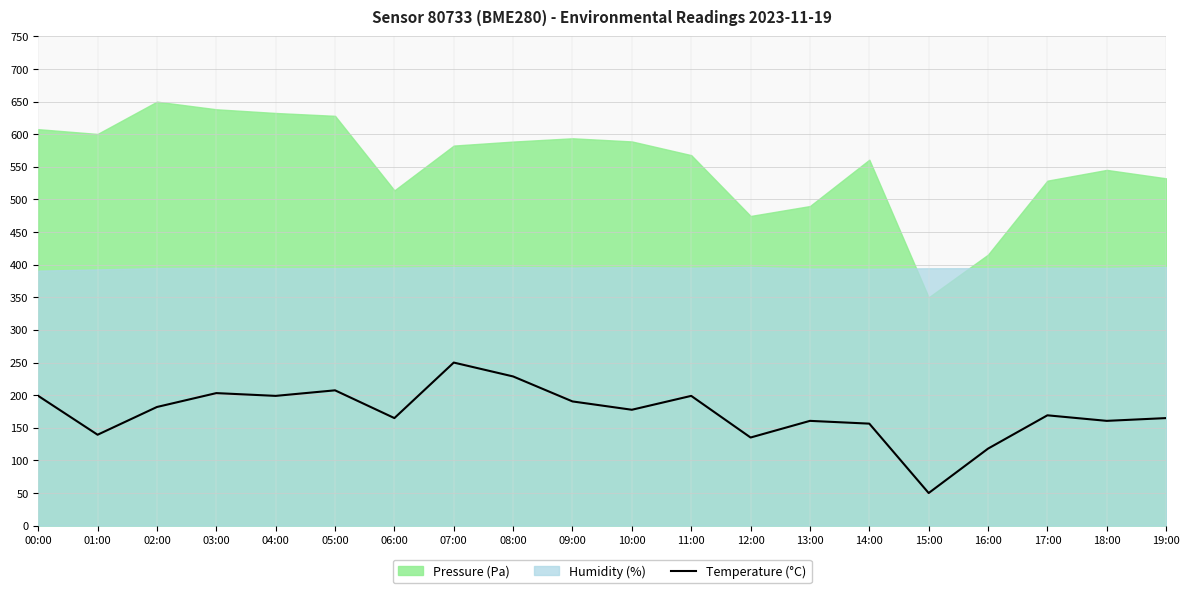

What is the difference between the maximum and minimum values?

200.0